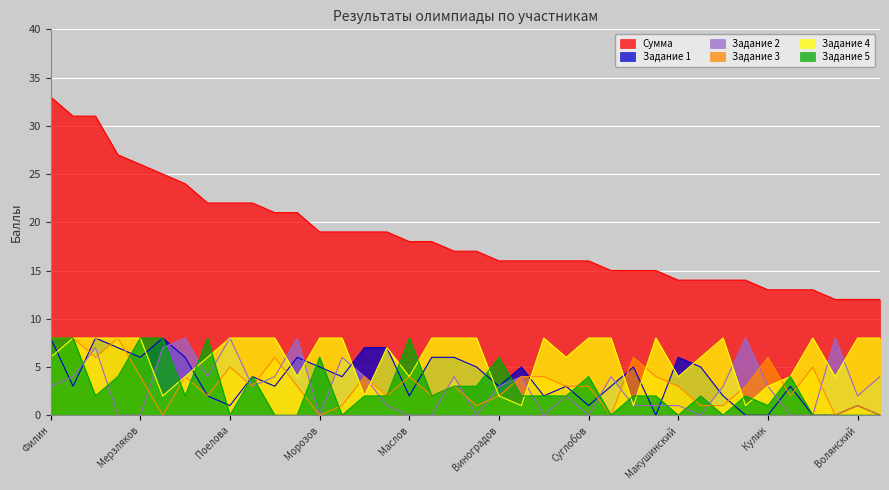

At which category does Задание 3 reach its first local valley?

Русаков